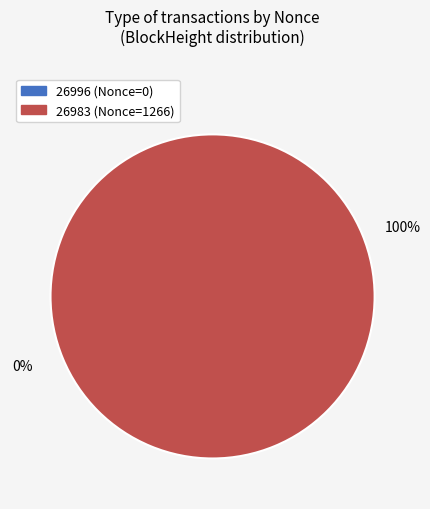

Combined, do 26983 and 26996 account for over 50%?

Yes